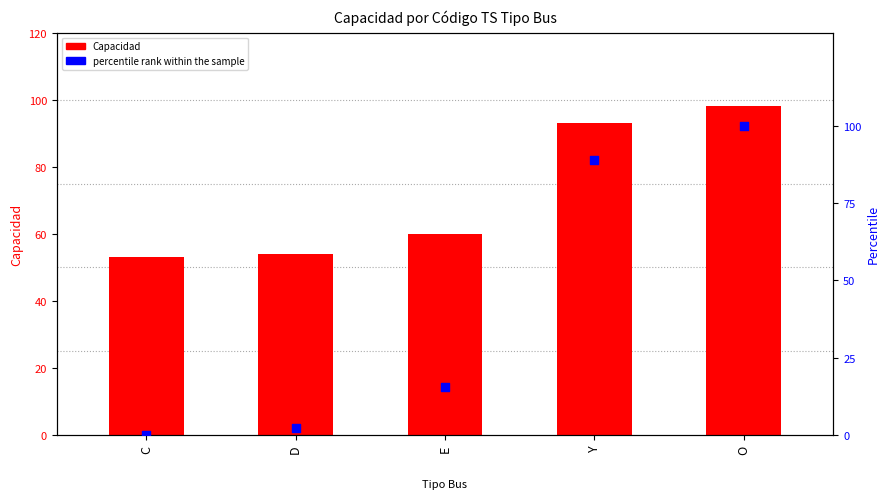

At how many categories does at least one series exceed 26?

5